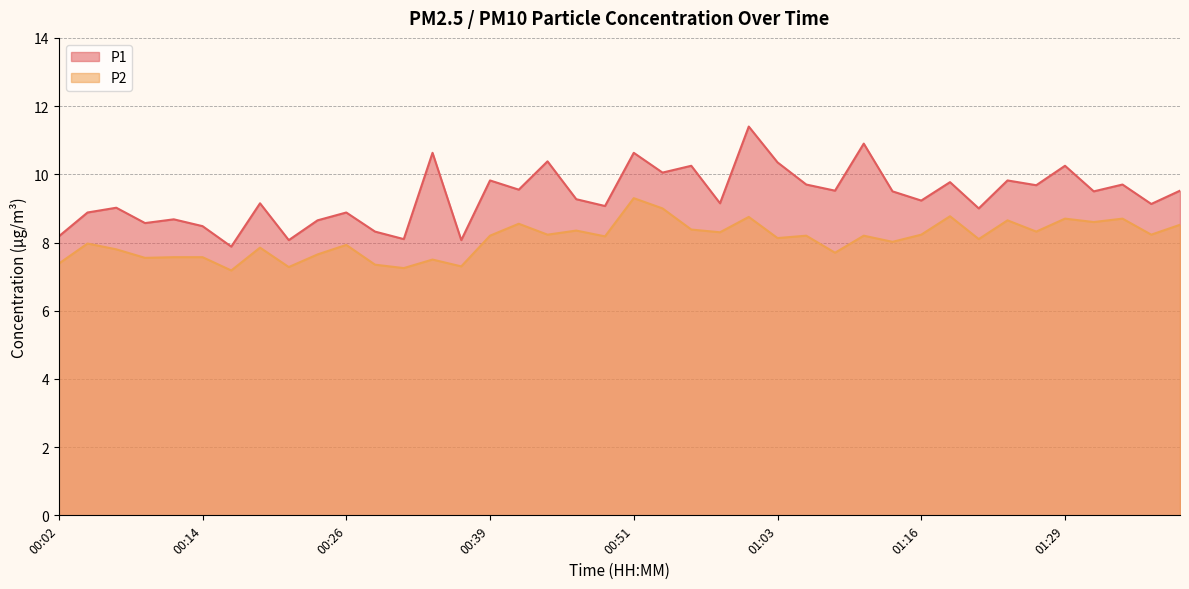

True or false: P2 has more than 0 interior local peaks.

True